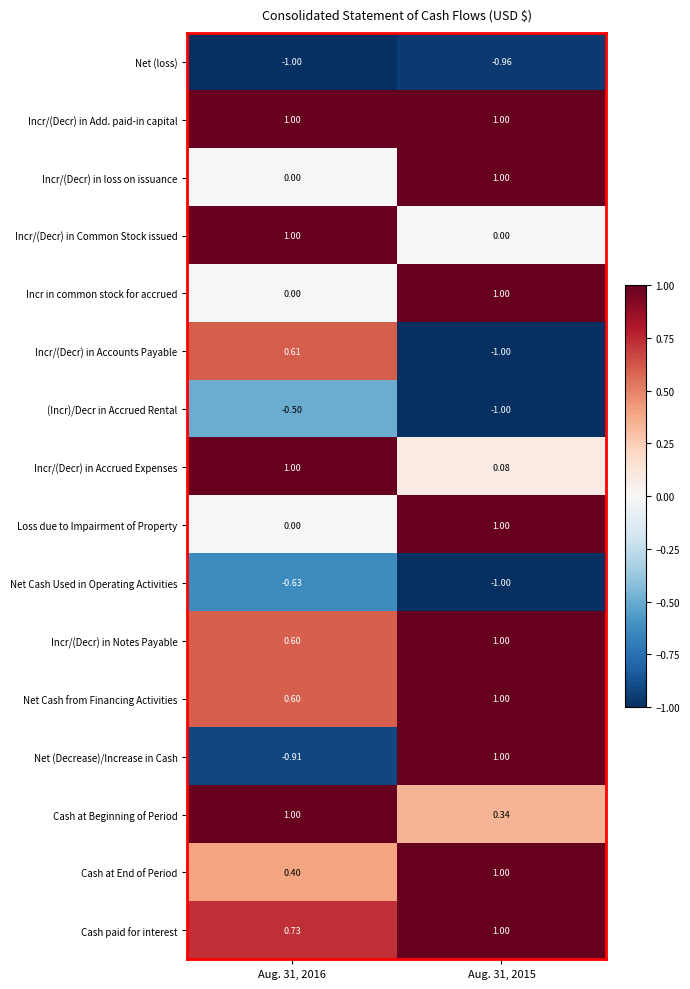

Which series has the widest spread of values?

Net (Decrease)/Increase in Cash